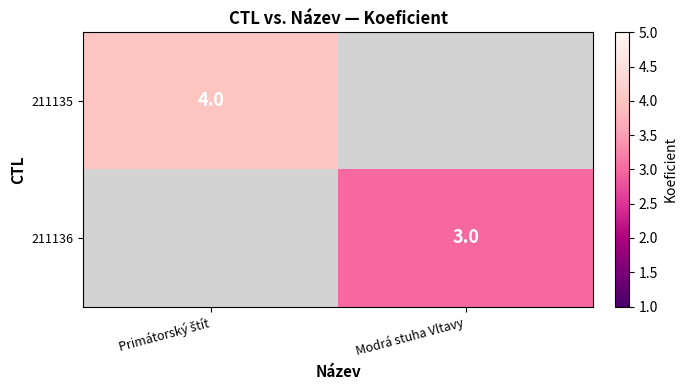

The 211136 series shows 1 at Modrá stuha Vltavy. True or false?

False